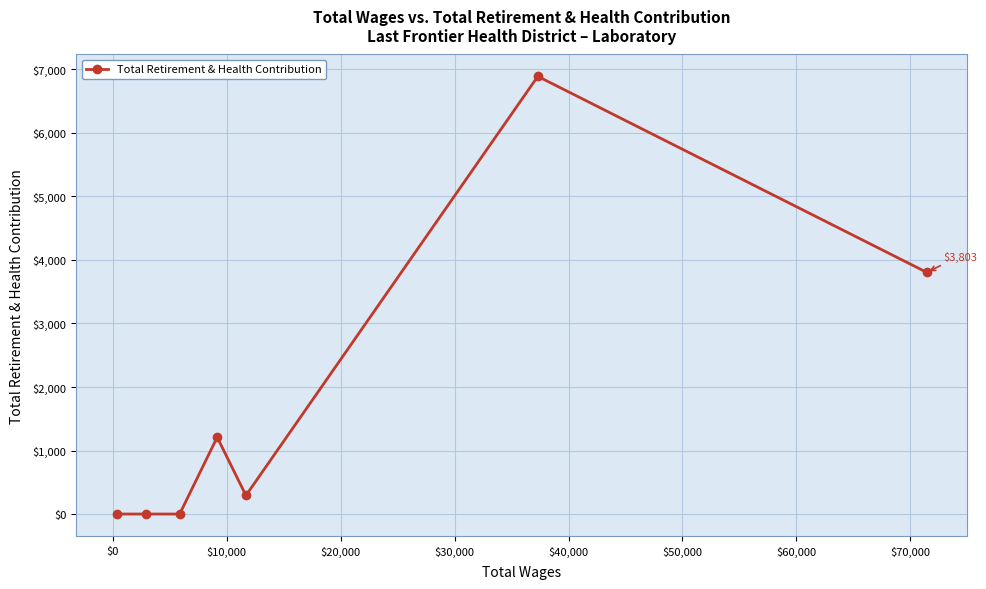

What is the greatest value displayed?

6885